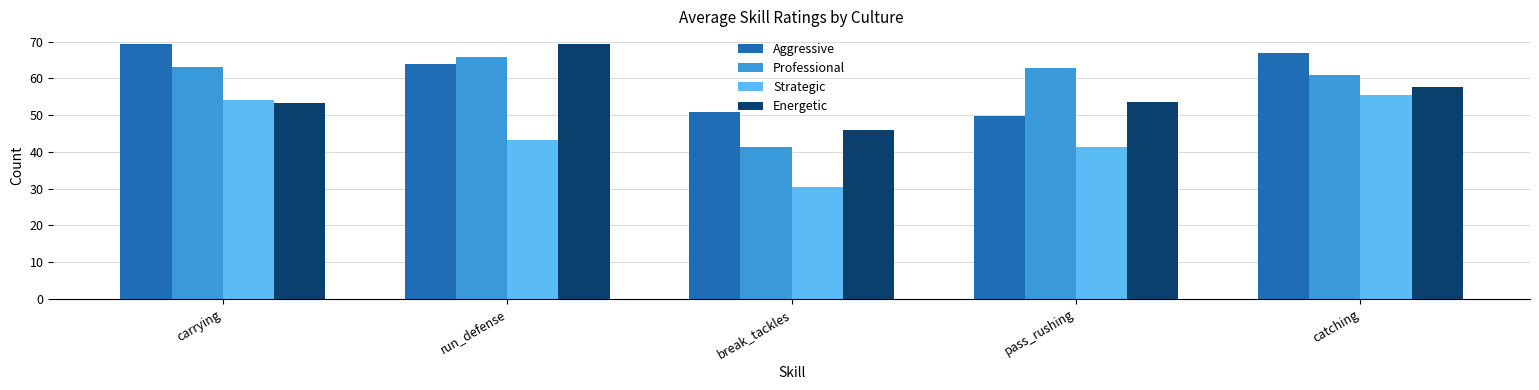

Is it true that Energetic equals 46.0 at break_tackles?

True